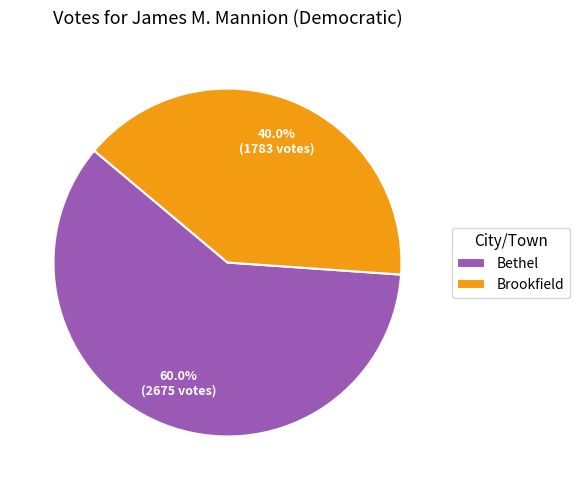

What percentage is NOT represented by Bethel?

40.0%